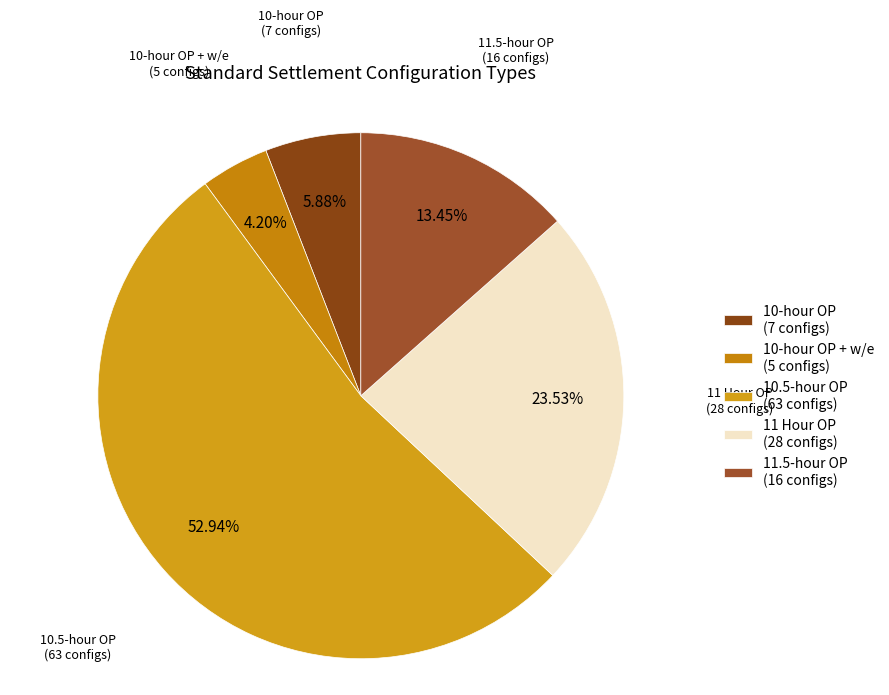

Is the sum of 10-hour OP + w/e (5 configs) and 11.5-hour OP (16 configs) greater than half?

No